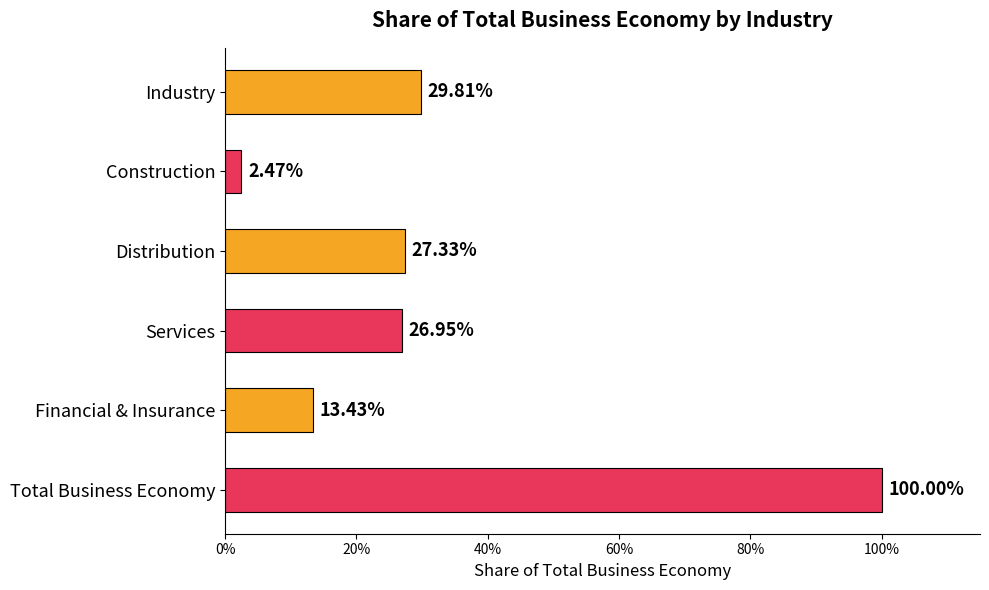

Does the chart contain any negative values?

No